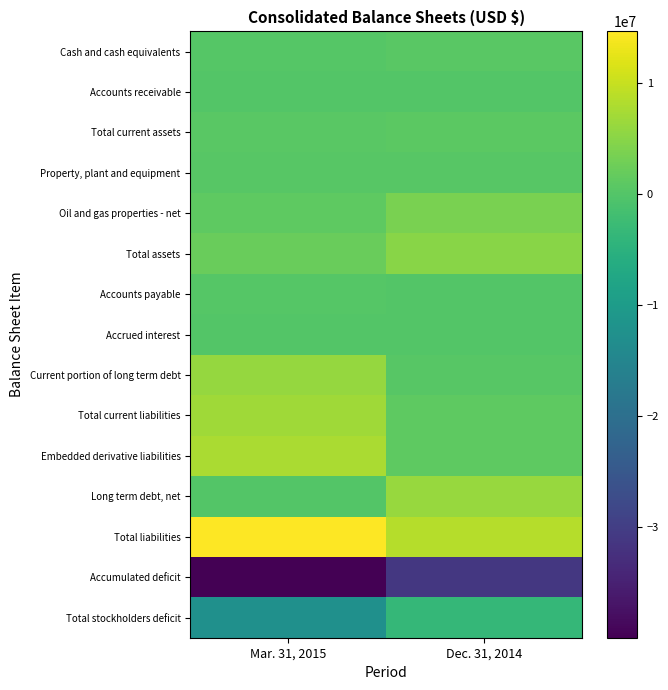

Rank the series at Dec. 31, 2014 from highest to lowest value.

Total liabilities, Long term debt, net, Total assets, Oil and gas properties - net, Embedded derivative liabilities, Total current liabilities, Total current assets, Cash and cash equivalents, Property, plant and equipment, Current portion of long term debt, Accounts receivable, Accounts payable, Accrued interest, Total stockholders deficit, Accumulated deficit